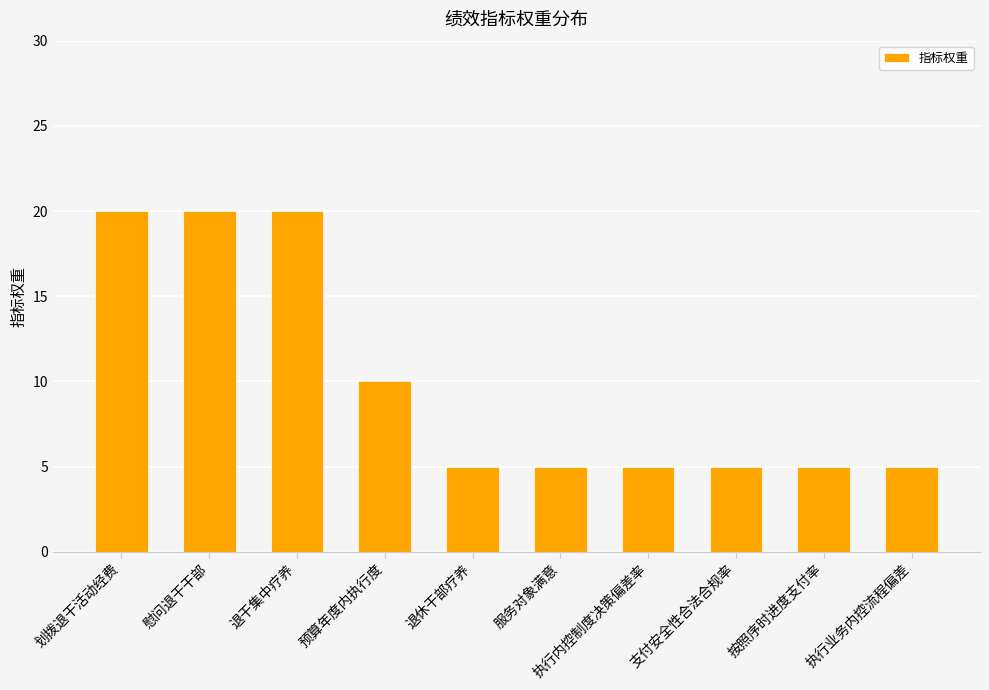

What is the average value?

10